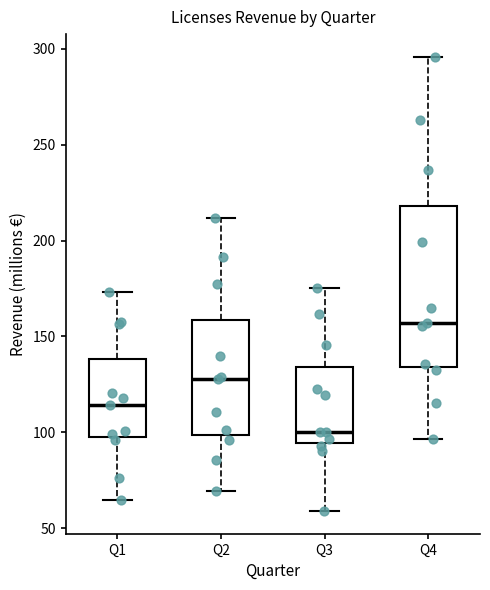

Where is the lower edge of the box for Q4 on the y-axis? The values are not printed on the chart, so give them approximately, as read against the axis.

135